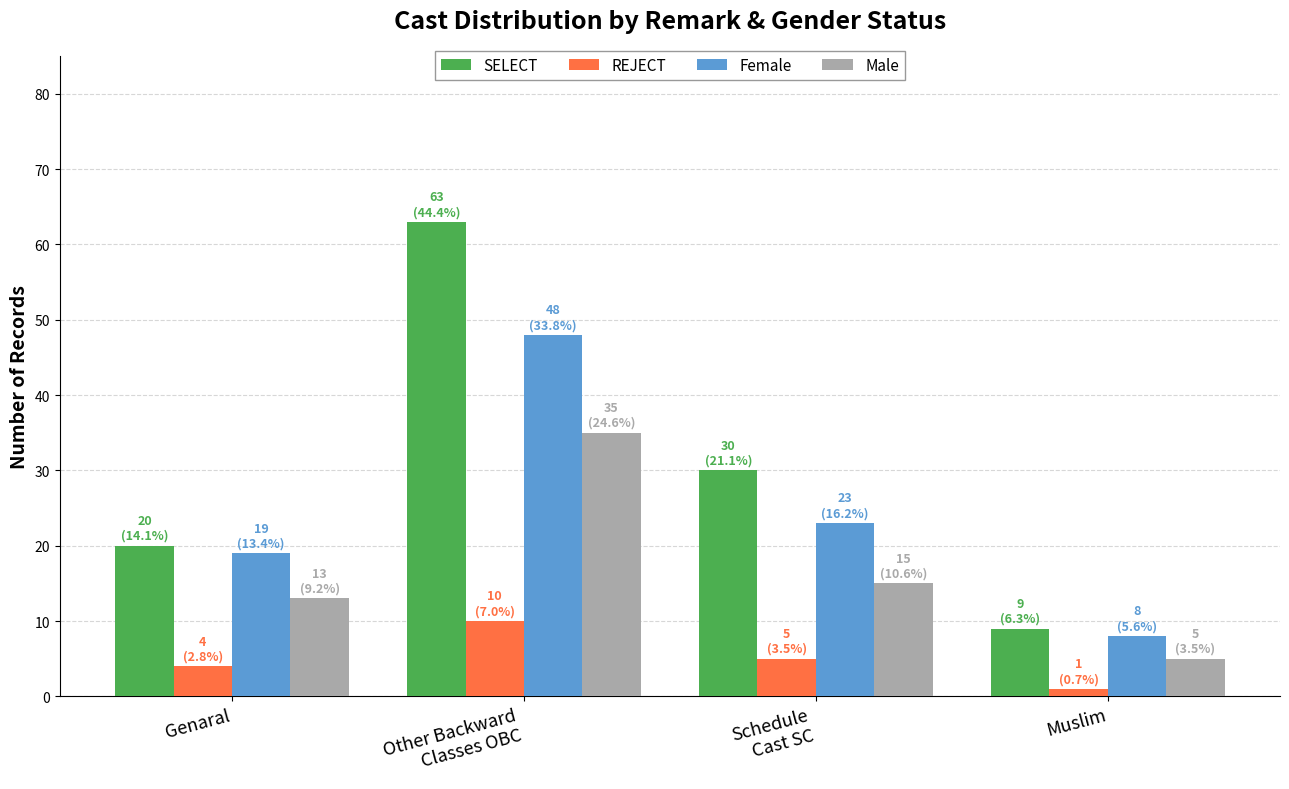

Are the bars grouped side by side (vs. stacked)?

Yes